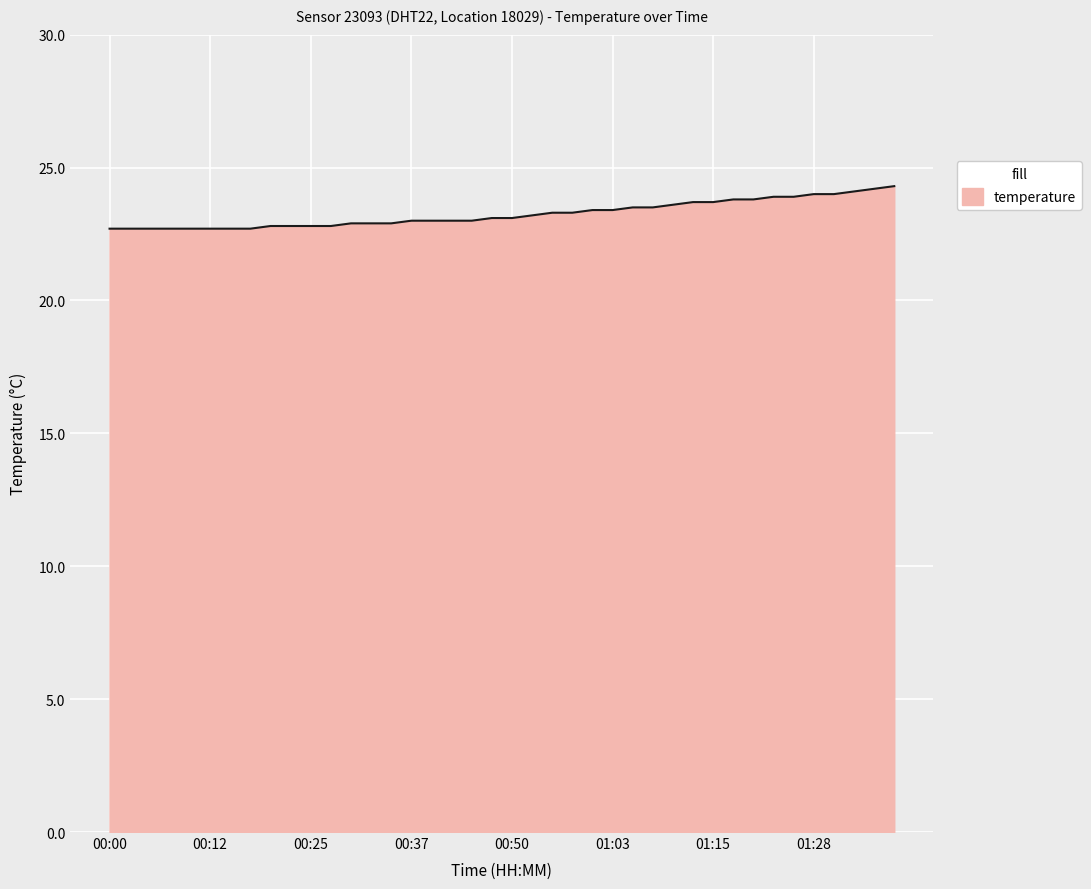

What is the maximum value shown in the chart?

24.3